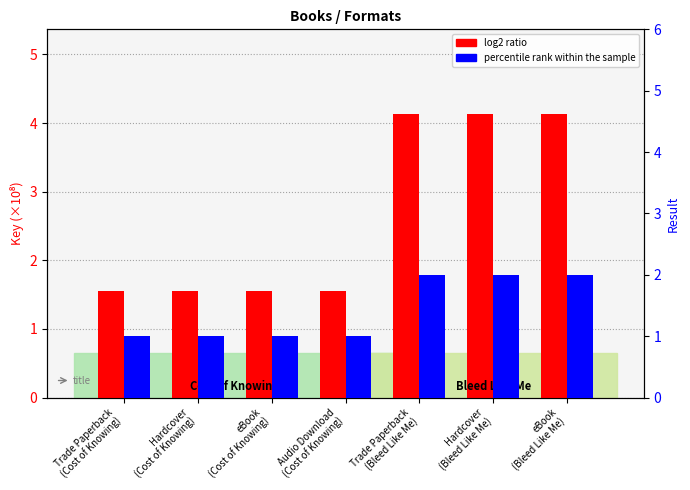

Which series changed the most between Trade Paperback
(Bleed Like Me) and Hardcover
(Bleed Like Me)?

log2 ratio